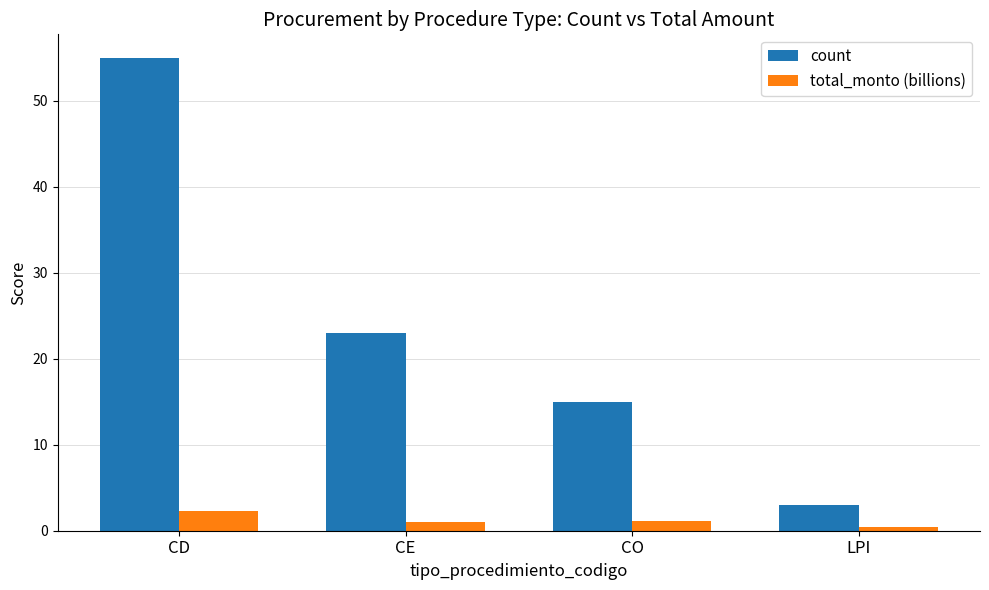

What is the label of the 3rd bar from the left?

CO